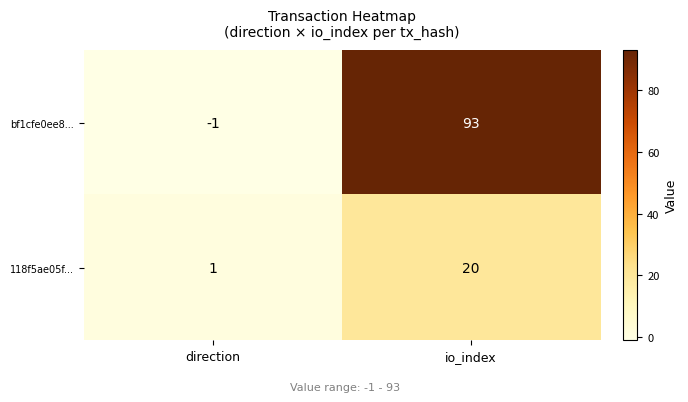

Between direction and io_index, which series saw the biggest shift?

bf1cfe0ee8...